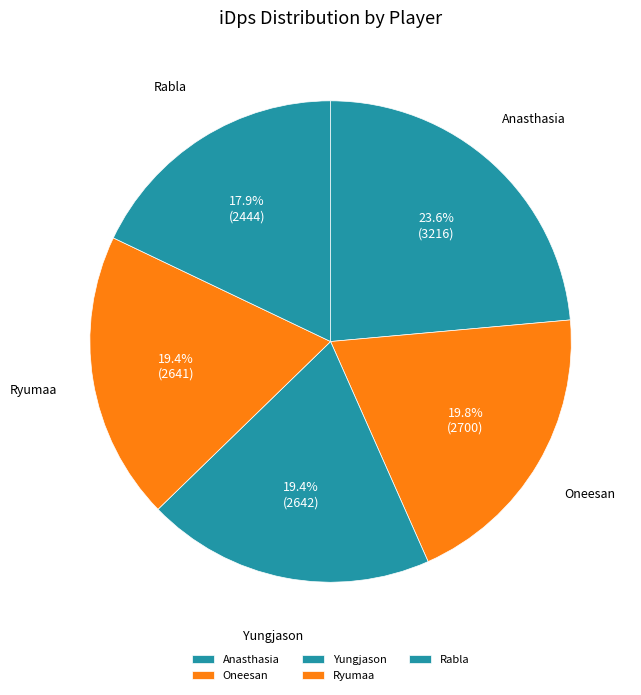

What portion of the pie excludes Oneesan?

80.2%